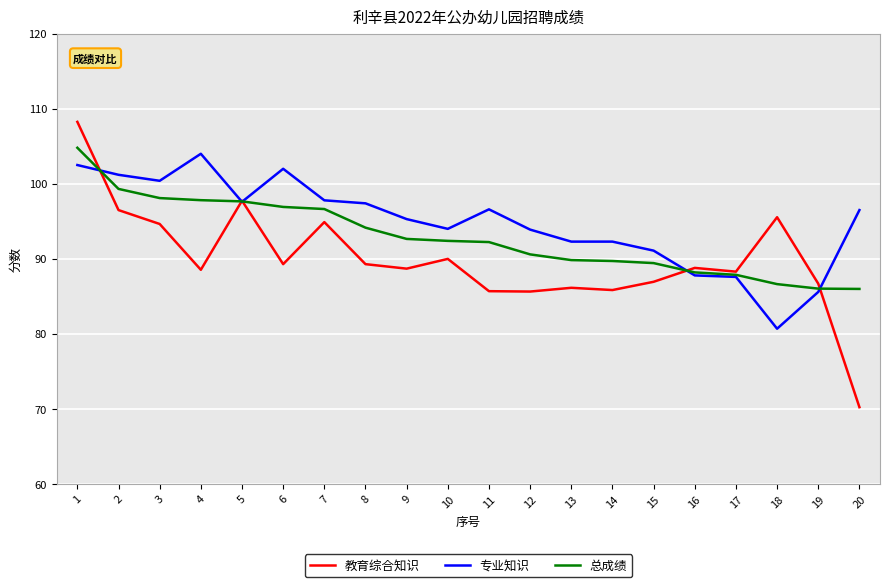

What is the difference between the 总成绩 values at 15 and 5?

8.2